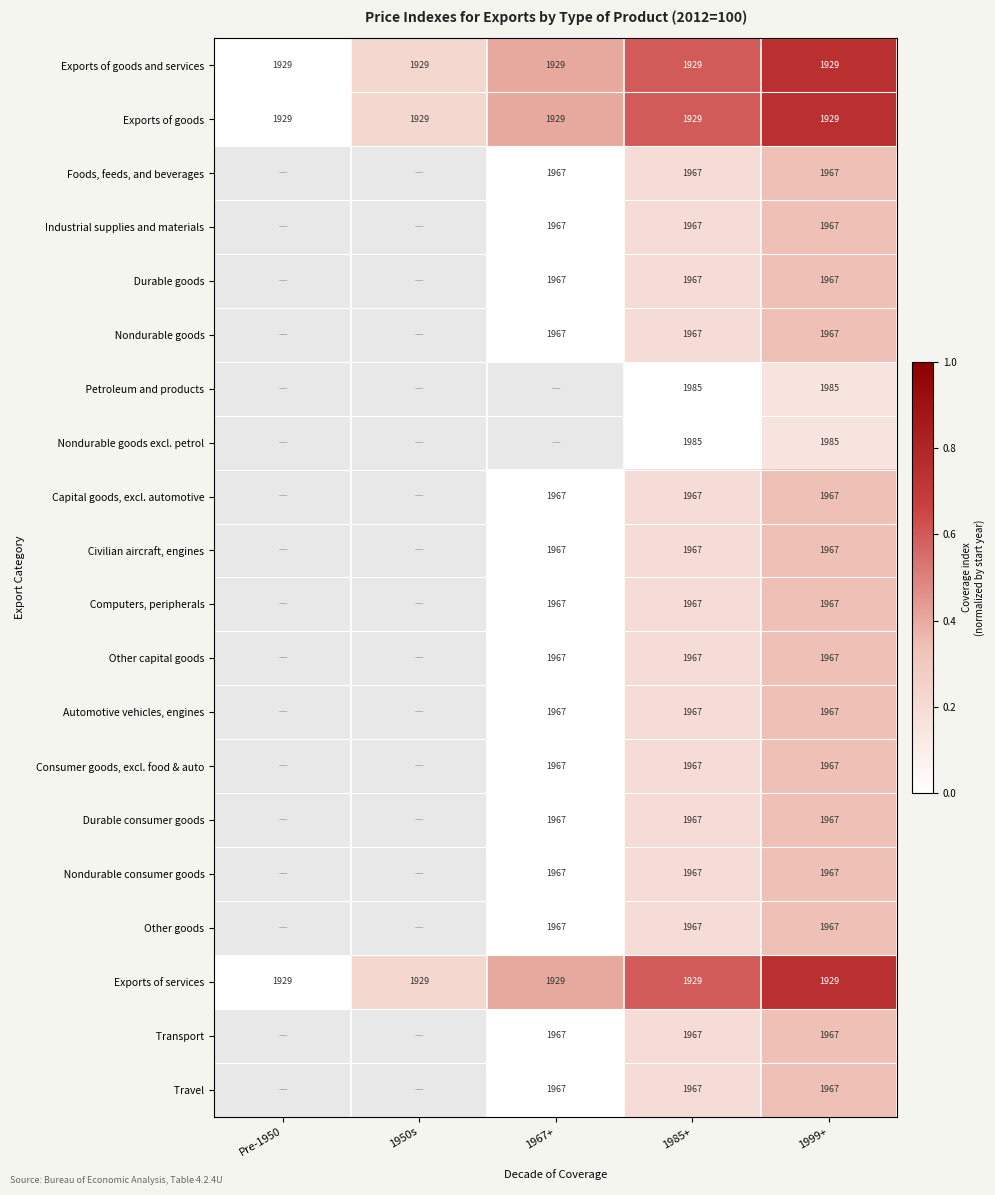

The Exports of goods series shows 1929 at 1950s. True or false?

True